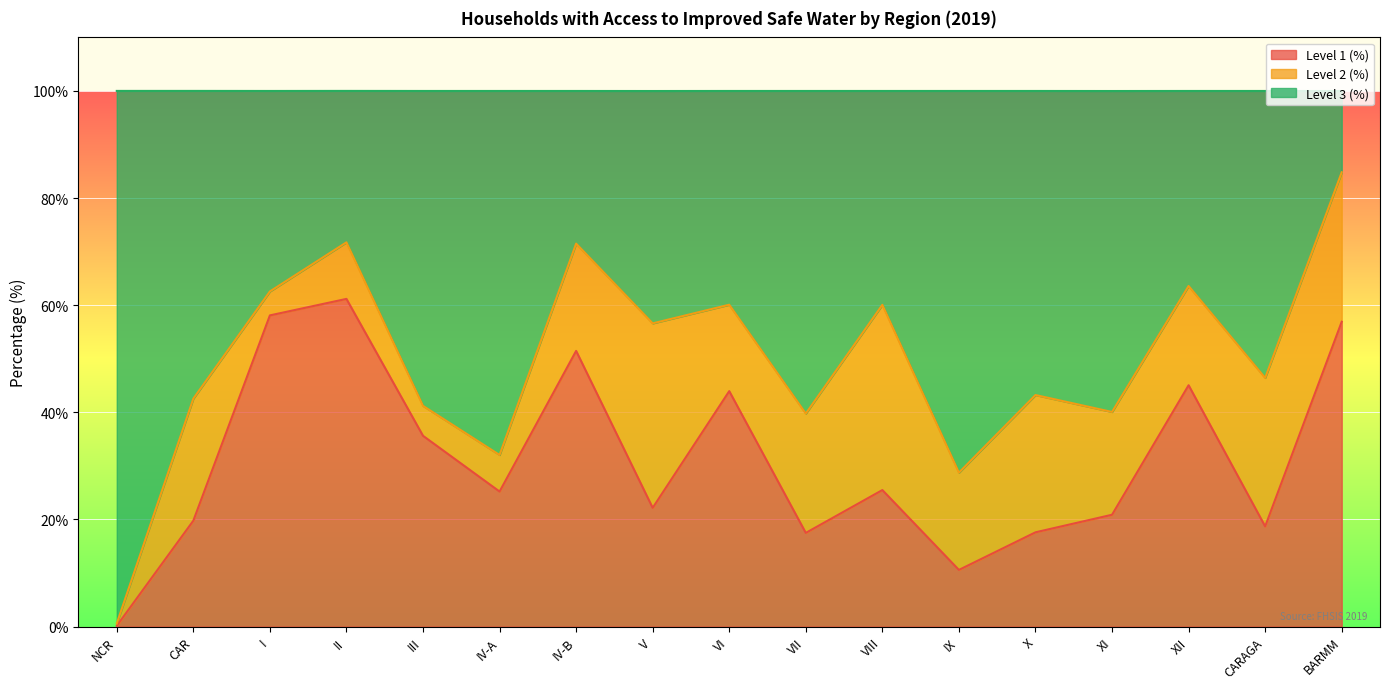

True or false: Level 1 (%) and Level 3 (%) intersect in this chart.

False